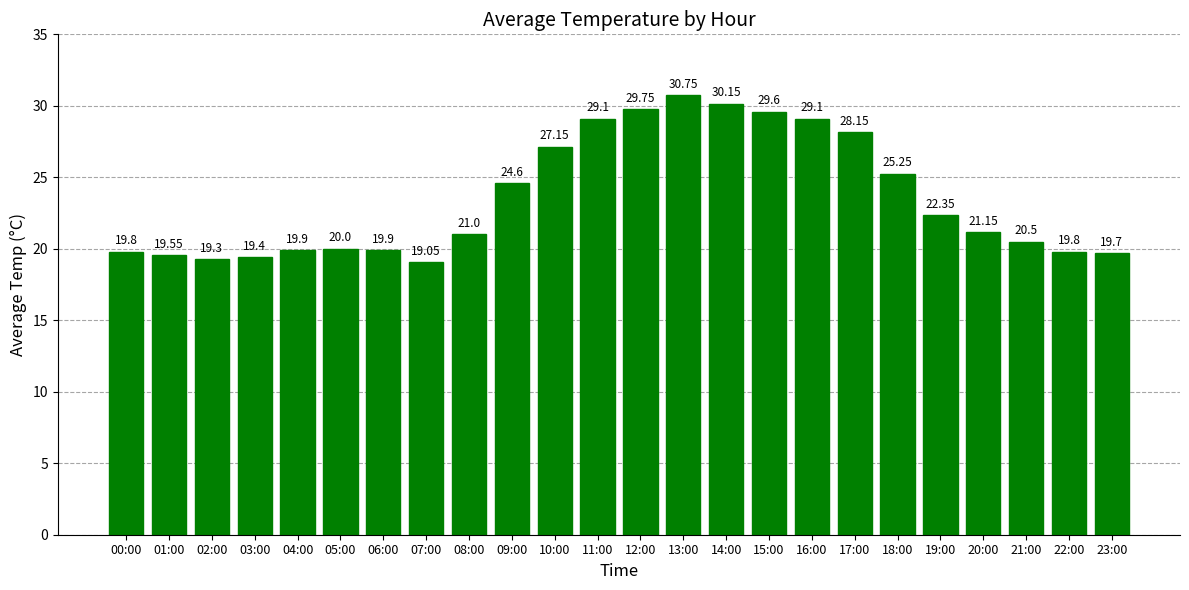

Approximately how many times larger is the value at 17:00 compared to 18:00?

1.1